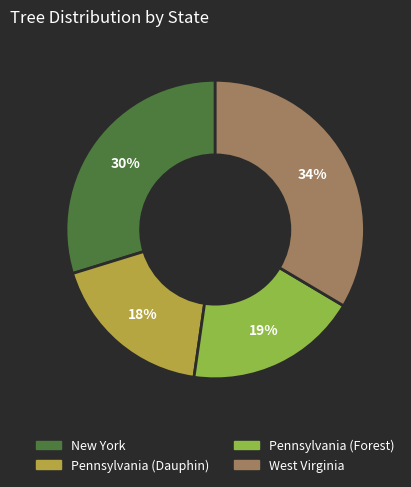

Does Pennsylvania (Forest) represent more than half of the total?

No